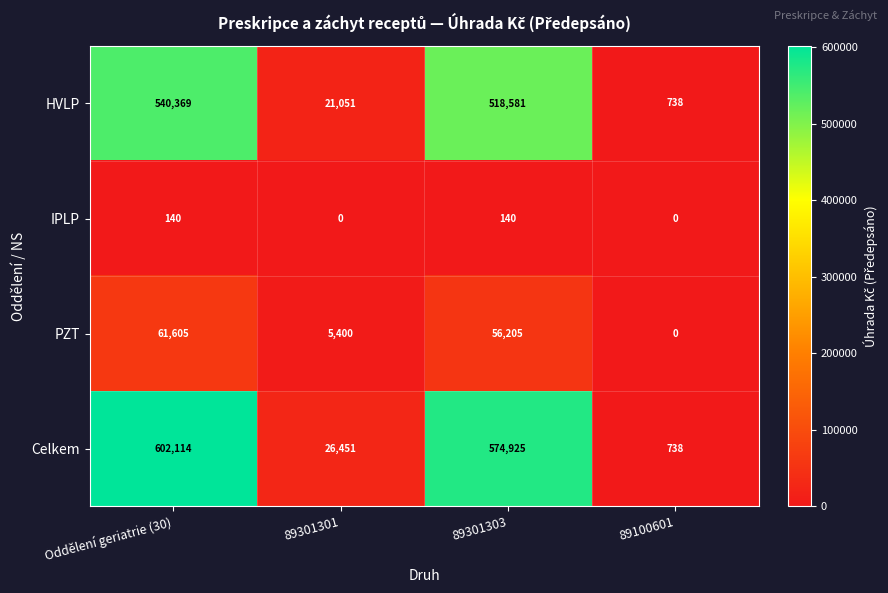

Reading left to right, what are all the values shown in this chart?

HVLP: Oddělení geriatrie (30)=540369	89301301=21051	89301303=518581	89100601=738
IPLP: Oddělení geriatrie (30)=140	89301301=0	89301303=140	89100601=0
PZT: Oddělení geriatrie (30)=61605	89301301=5400	89301303=56205	89100601=0
Celkem: Oddělení geriatrie (30)=602114	89301301=26451	89301303=574925	89100601=738